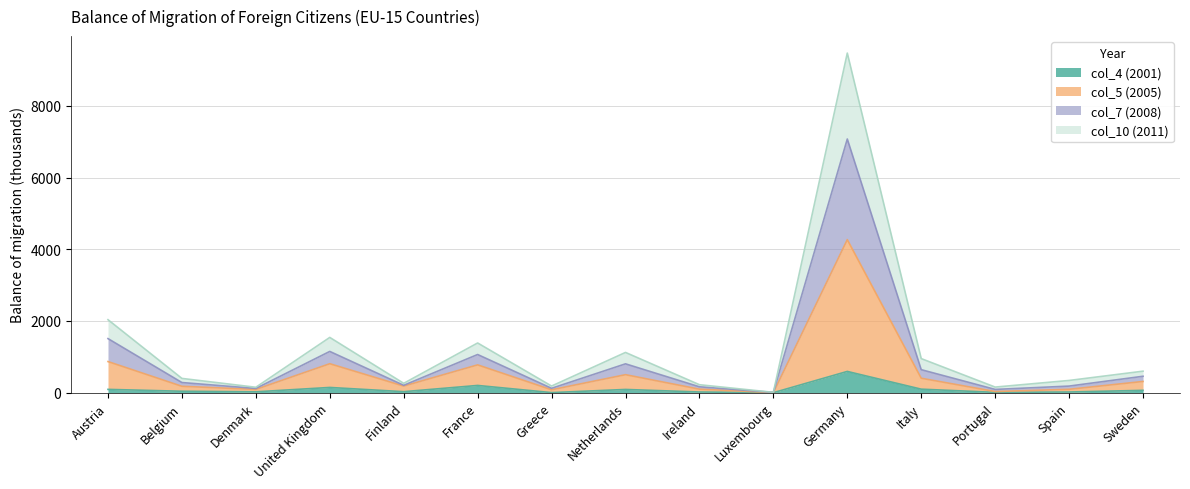

Which category has the highest value in the col_4 (2001) series?

Germany